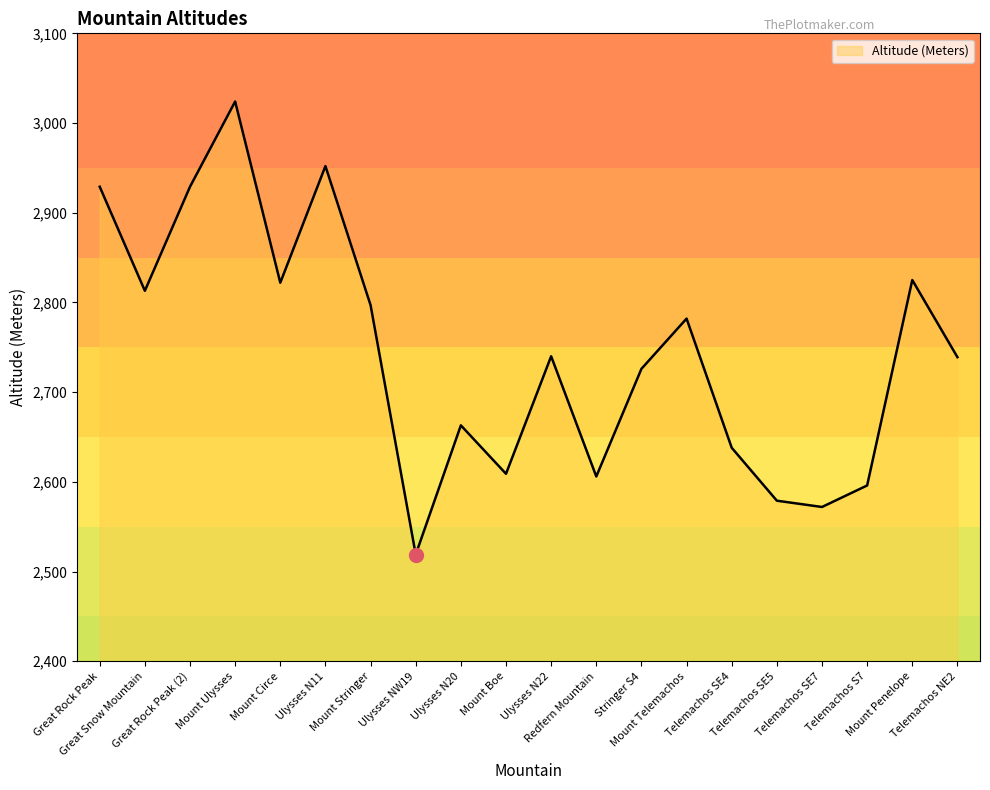

What is the sum of the values at Ulysses N22 and Telemachos NE2?

5479